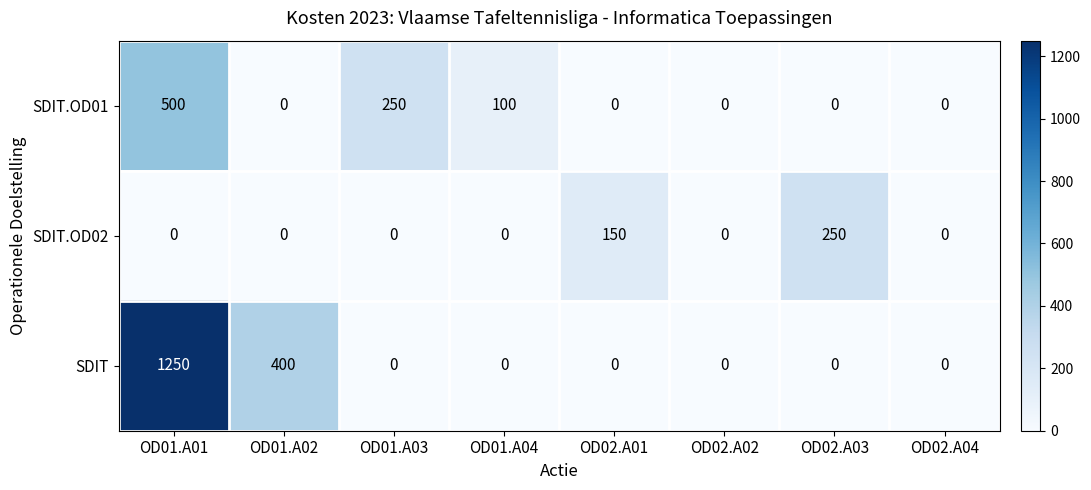

Reading left to right, extract all data points from this chart.

SDIT.OD01: 500	0	250	100	0	0	0	0
SDIT.OD02: 0	0	0	0	150	0	250	0
SDIT: 1250	400	0	0	0	0	0	0